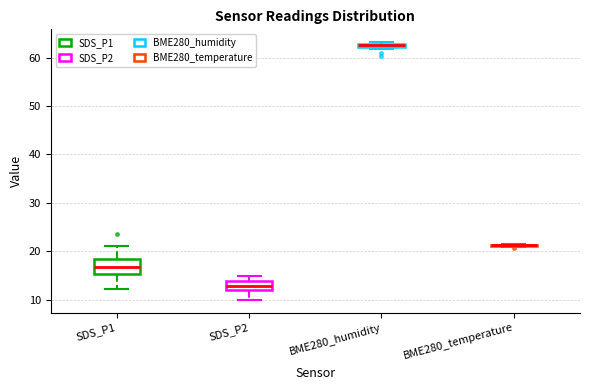

Comparing the boxes themselves (not the whiskers), which one is the tallest?

SDS_P1